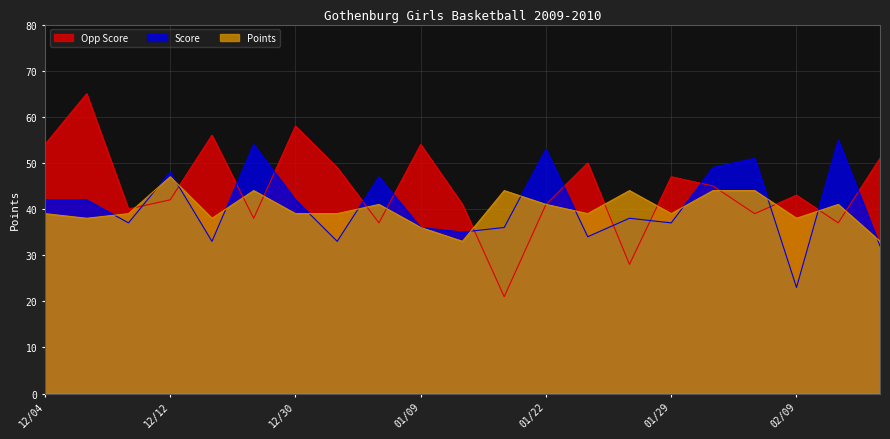

What is the difference between the maximum and minimum values in the Opp Score series?

44